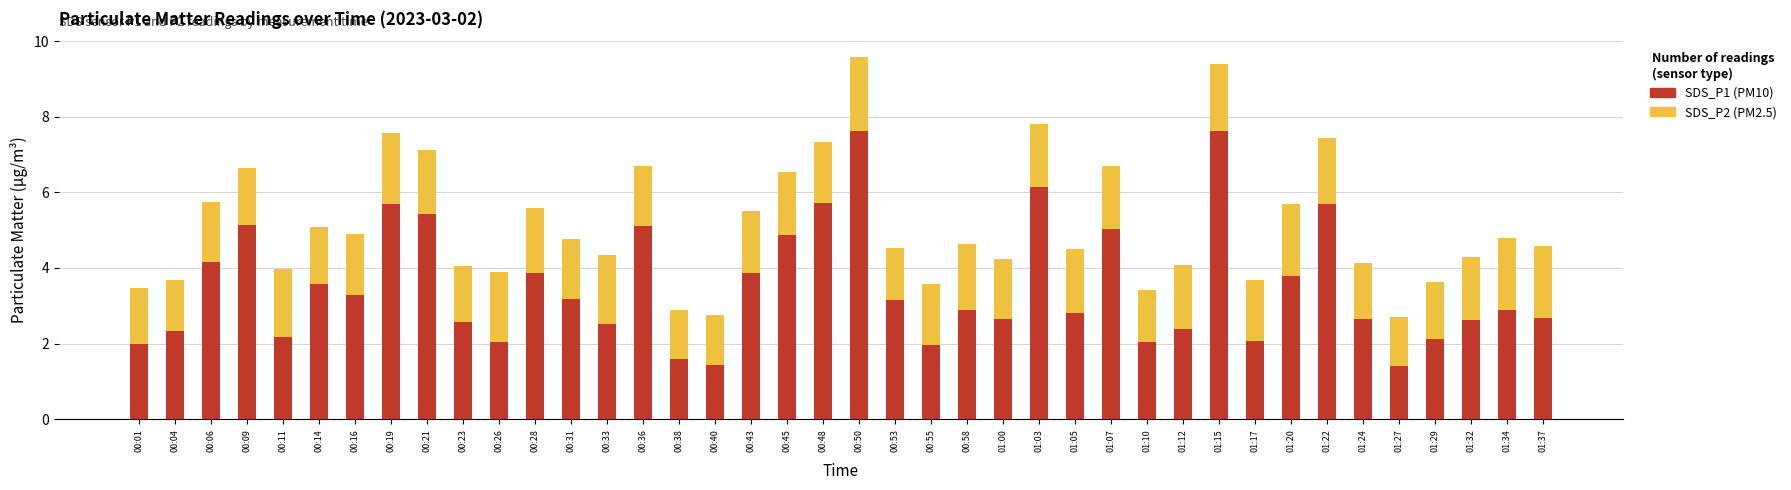

What is the total value across all series at 00:26?

3.9